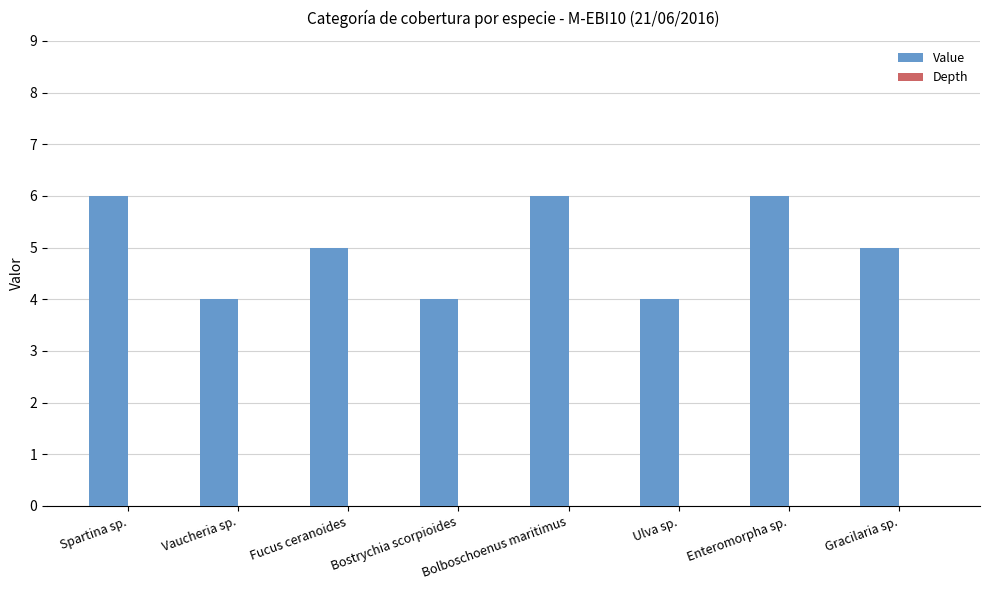

What position from the right is Enteromorpha sp.?

2